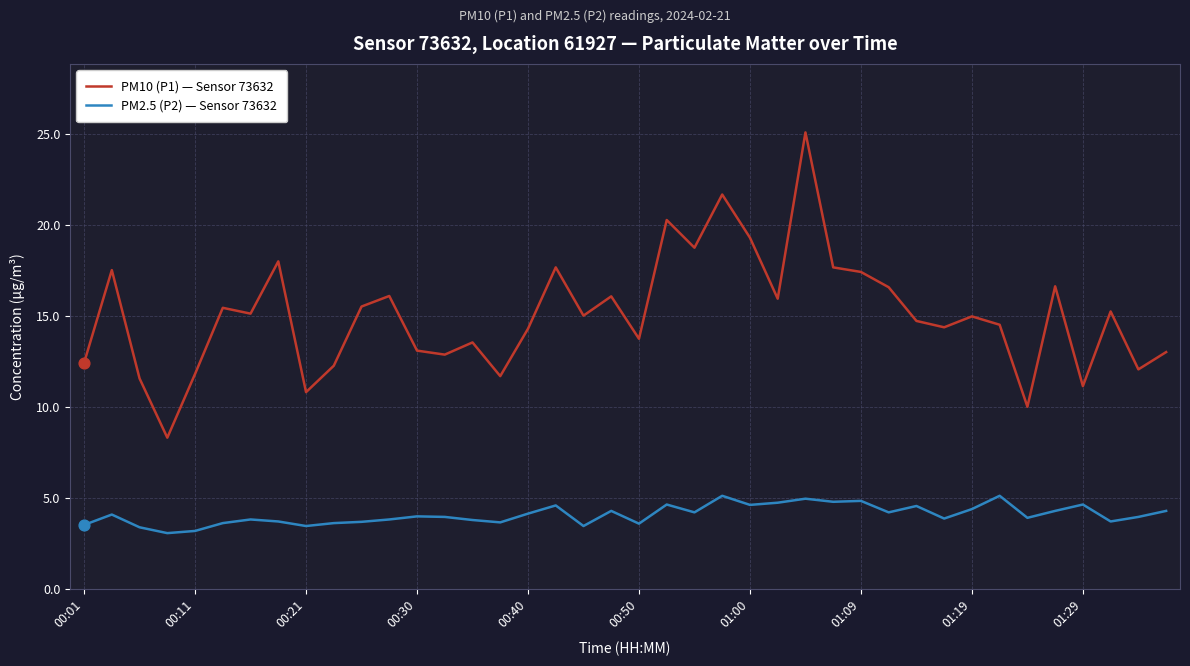

What is the maximum value for PM10 (P1) — Sensor 73632?

25.1